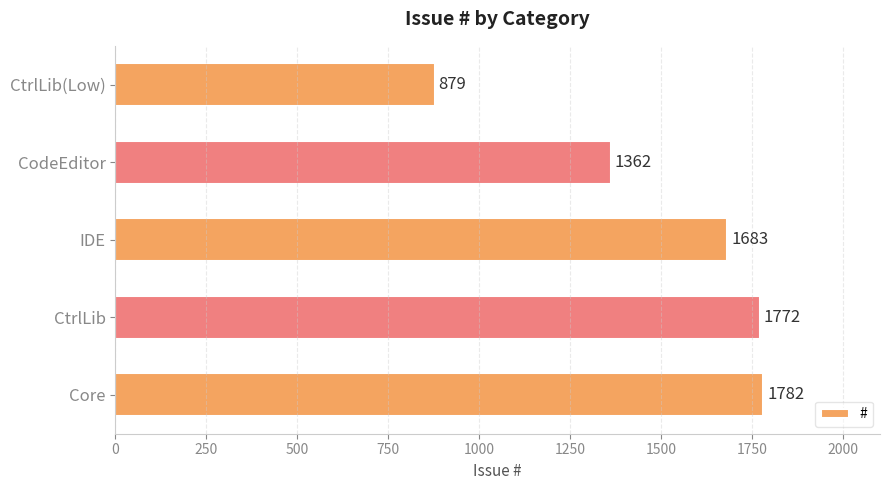

What is the change in value from Core to CtrlLib(Low)?

-903